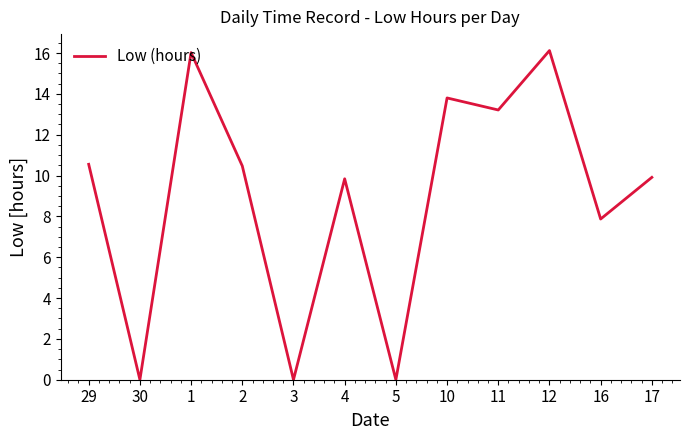

What is the difference between the values at 2 and 29?

0.1